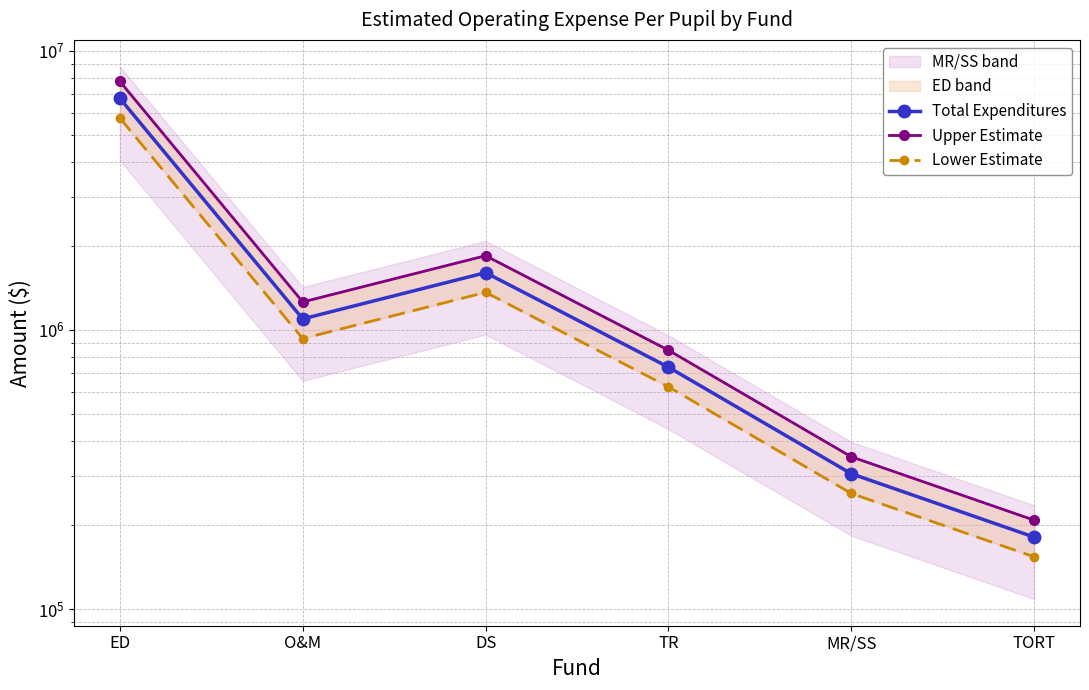

At which category is the sum across all series the highest?

ED